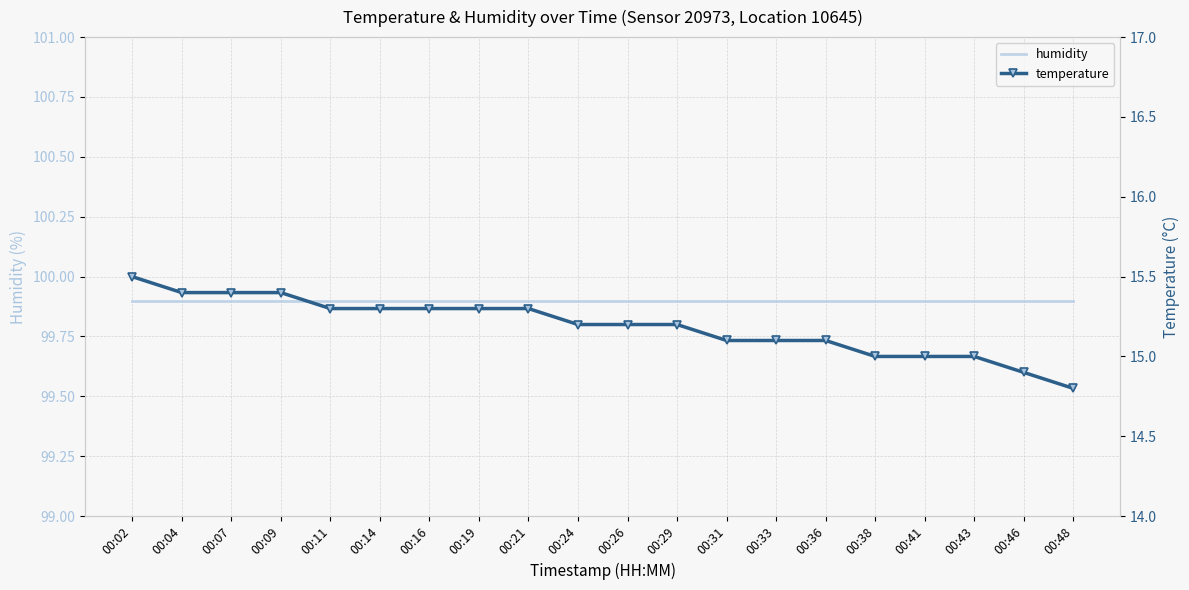

True or false: temperature and humidity cross at least once.

False